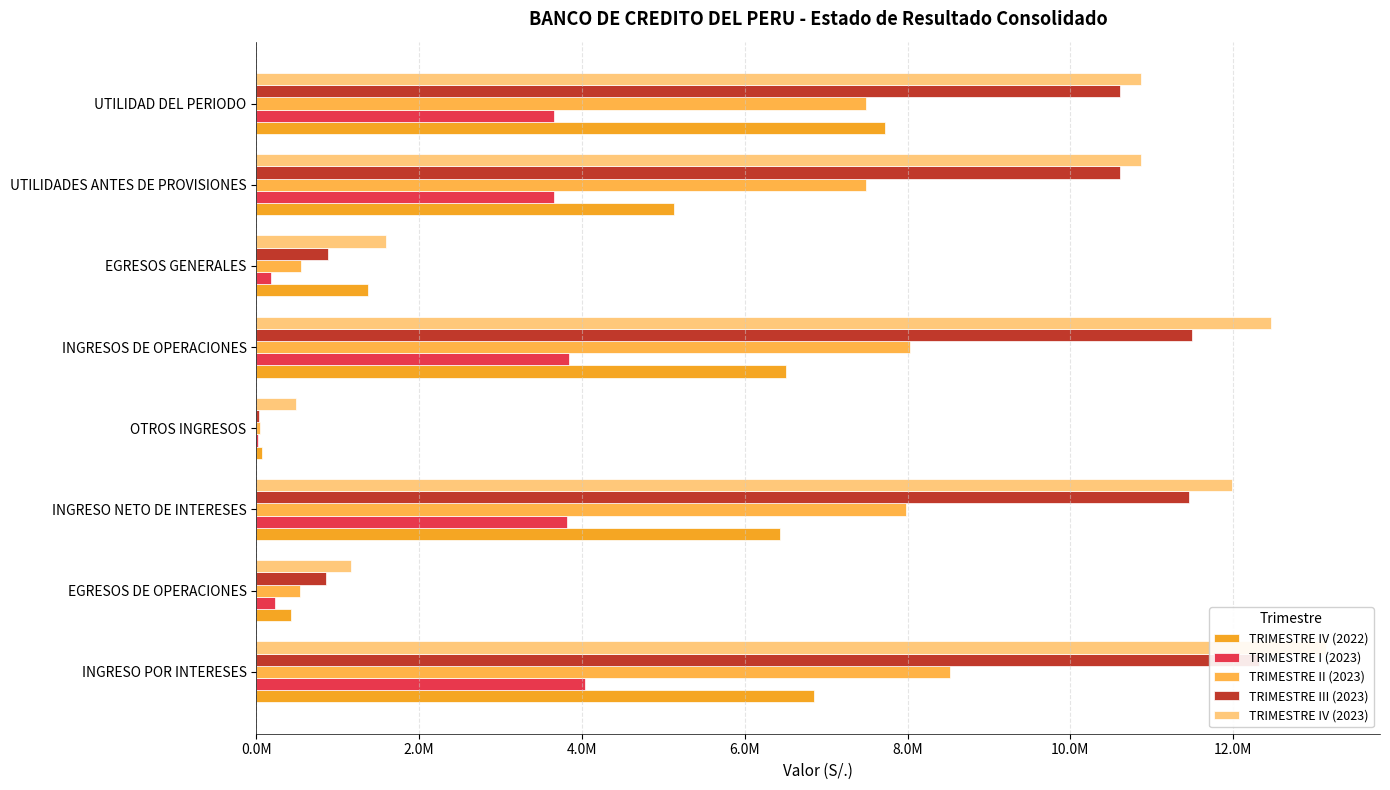

What is the sum of all TRIMESTRE IV (2022) values?

34510650.3